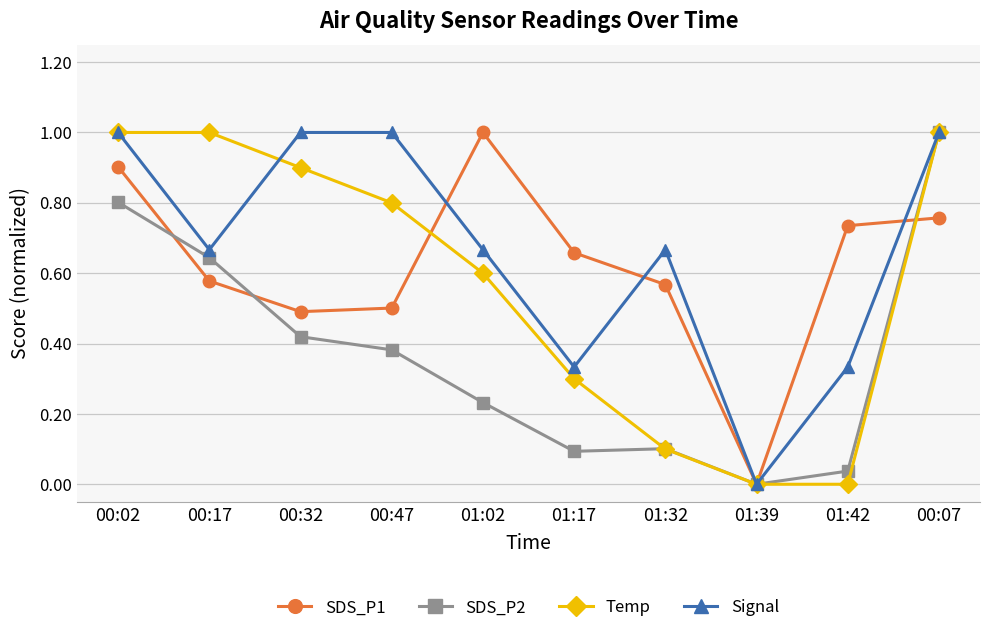

Is the value of SDS_P2 at 01:32 greater than the value of Temp at 00:47?

No